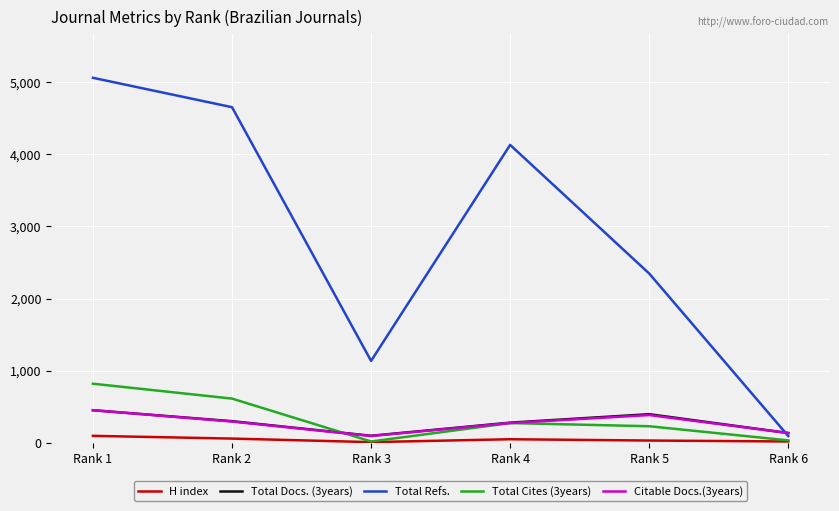

Where is the first local minimum for Citable Docs.(3years)?

Rank 3